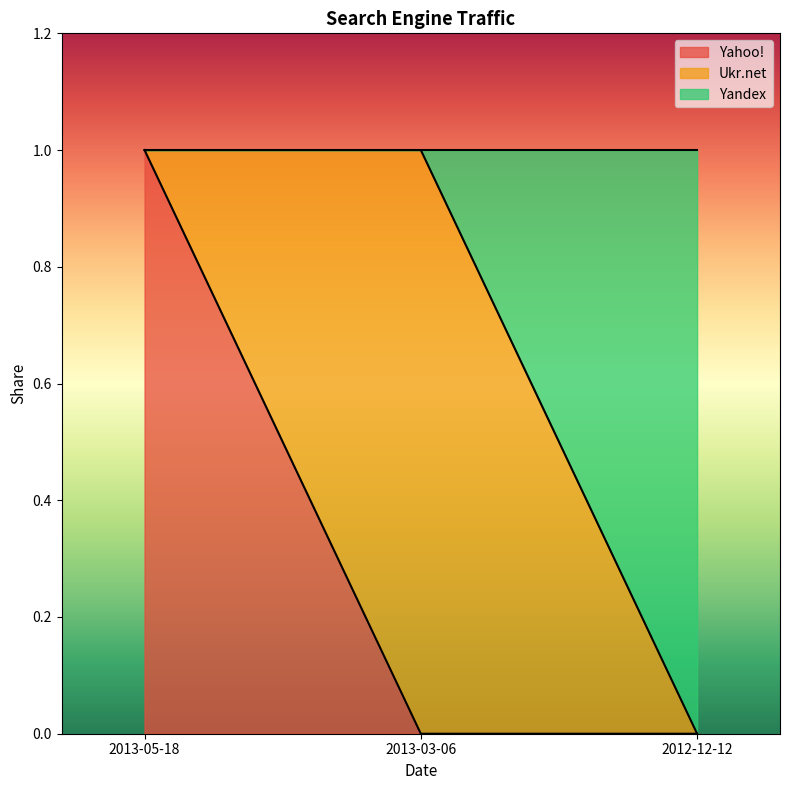

Which label corresponds to the largest value in the chart?

2013-05-18